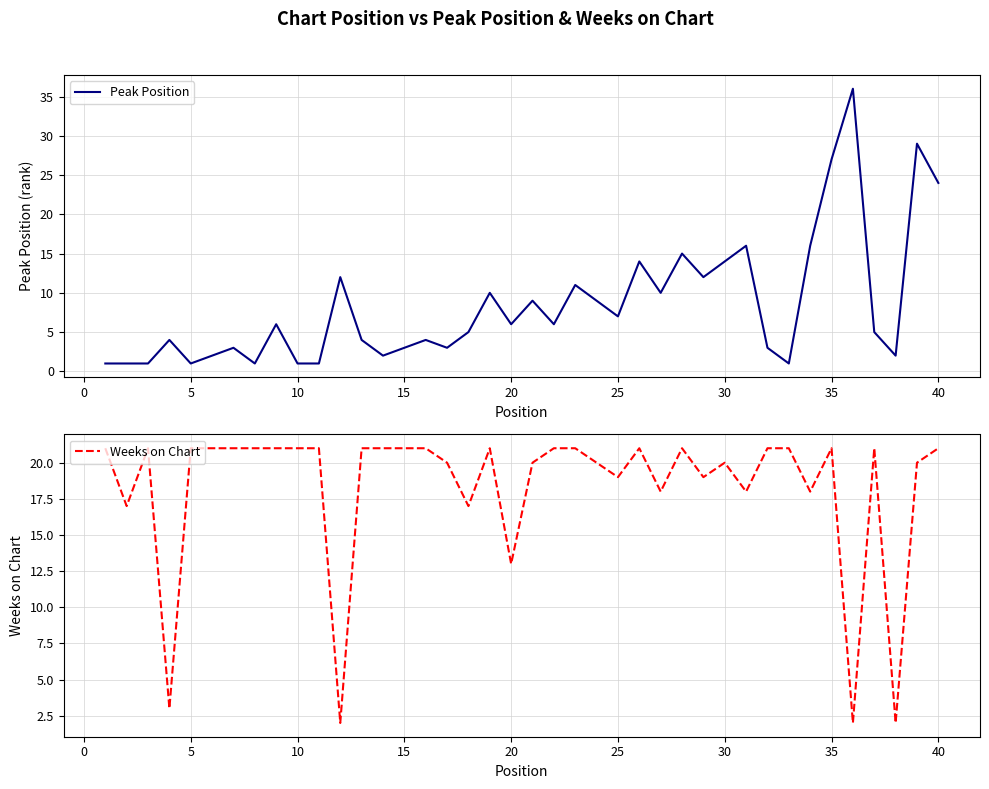

What is the difference between the maximum and minimum values in the Weeks on Chart series?

19